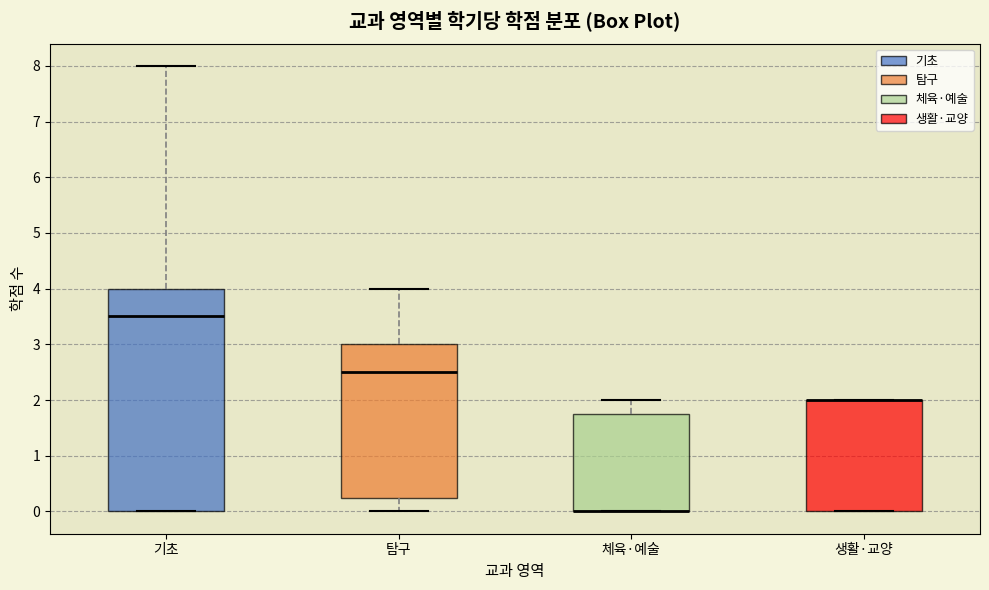

Reading left to right, transcribe this box plot: for each box, give where its median line is, the range the box spans, and where its two whiskers end, as read against the y-axis. The values are not printed on the chart, so give them approximately, as read against the axis.

기초: median 3.5, box 0.0 to 4.0, whiskers 0.0 to 8.0
탐구: median 2.5, box 0.3 to 3.0, whiskers 0.0 to 4.0
체육·예술: median 0.0 (drawn on the box's lower edge), box 0.0 to 1.8, whiskers 0.0 to 2.0
생활·교양: median 2.0 (drawn on the box's upper edge), box 0.0 to 2.0, whiskers 0.0 to 2.0